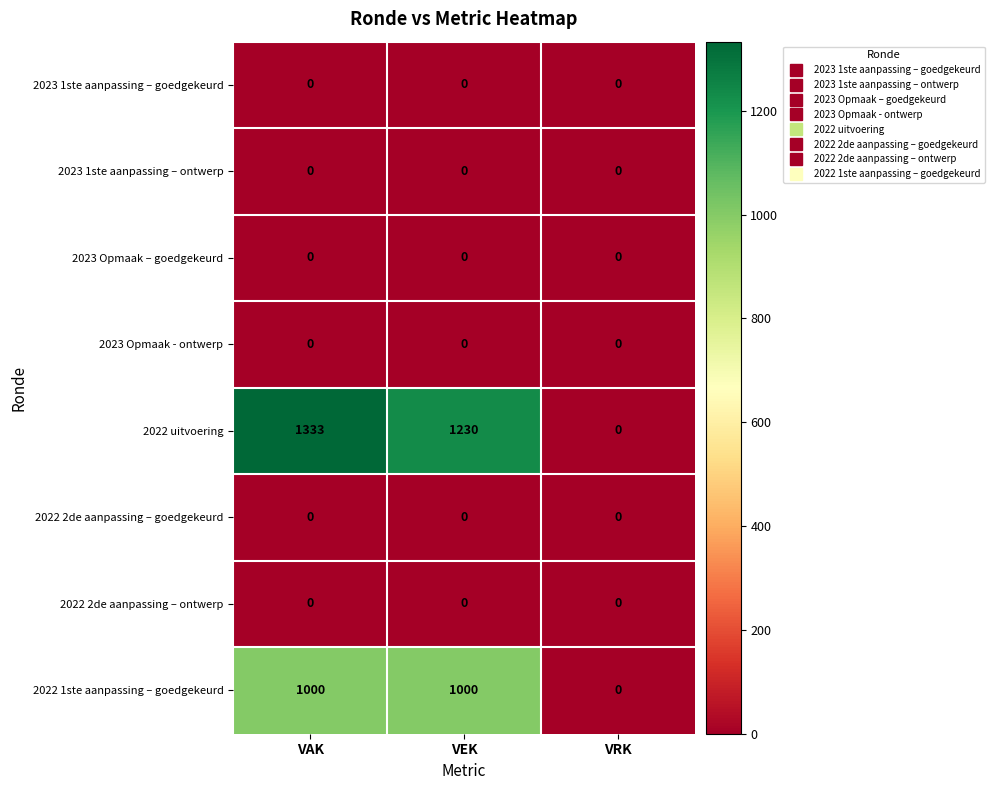

List the labels in order of 2022 uitvoering value, smallest first.

VRK, VEK, VAK